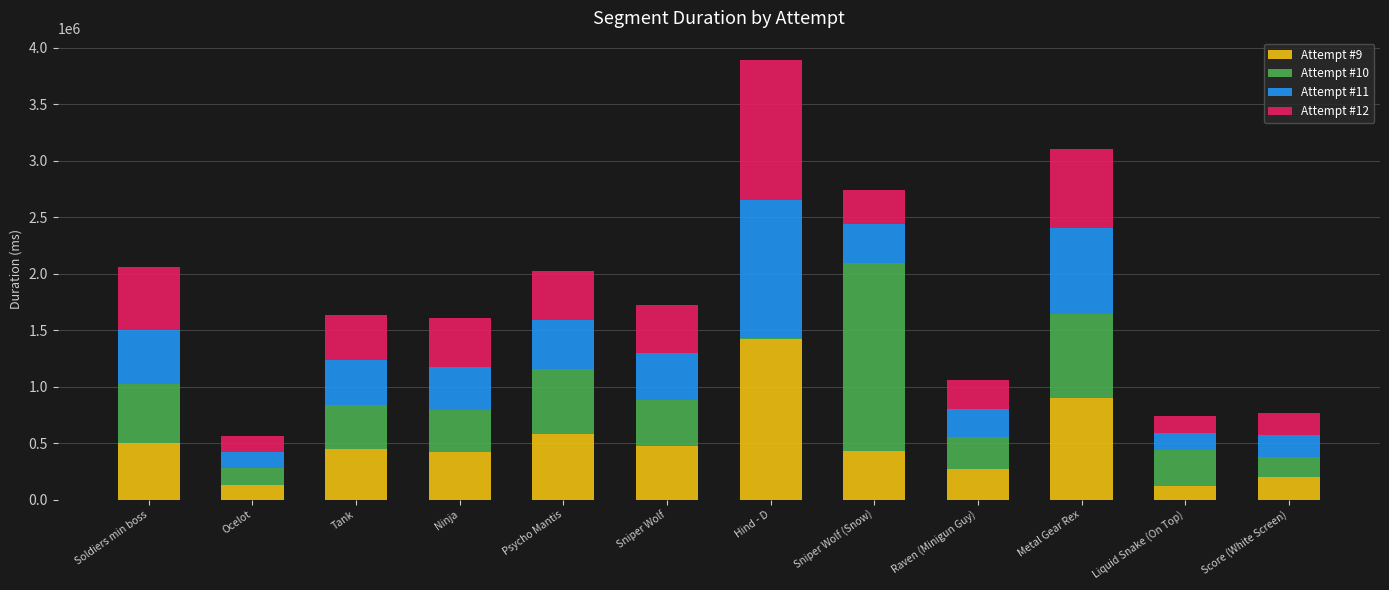

At which category is the sum across all series the highest?

Hind - D